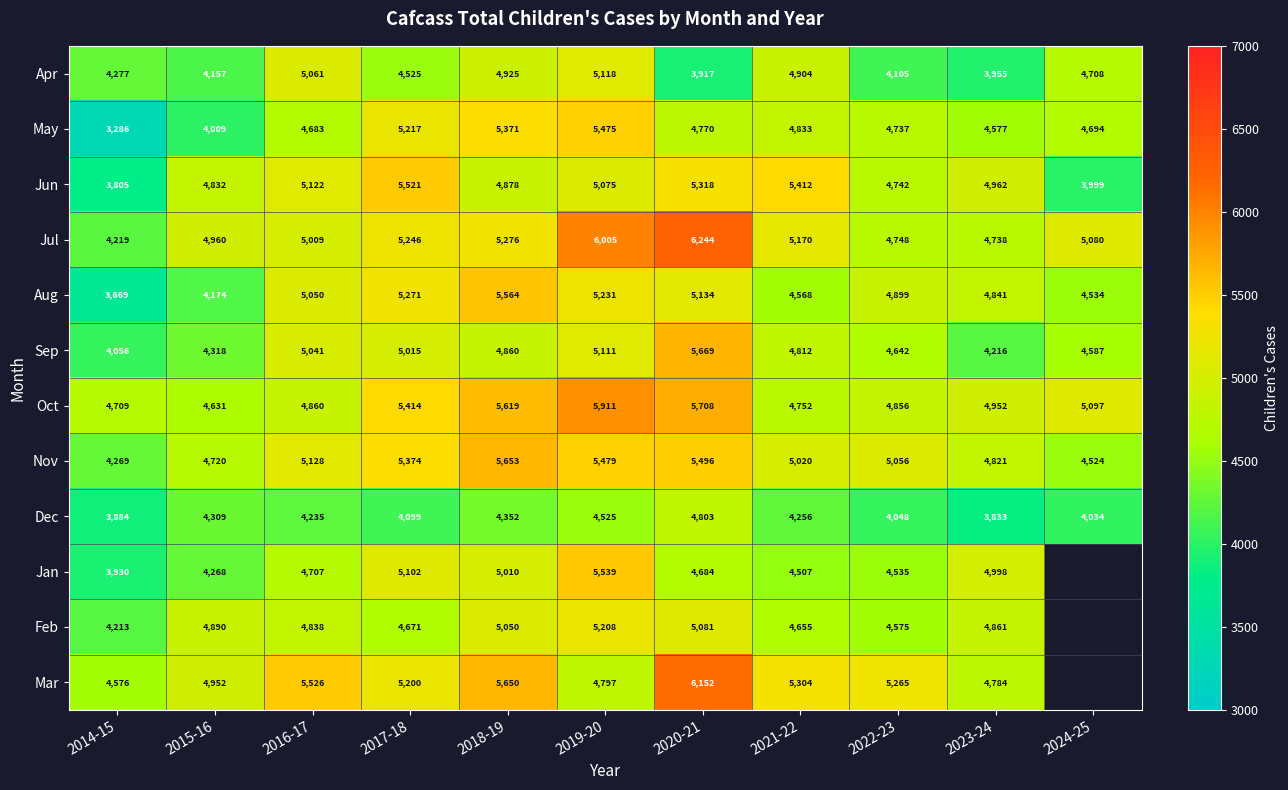

At how many categories does at least one series exceed 4163?

11